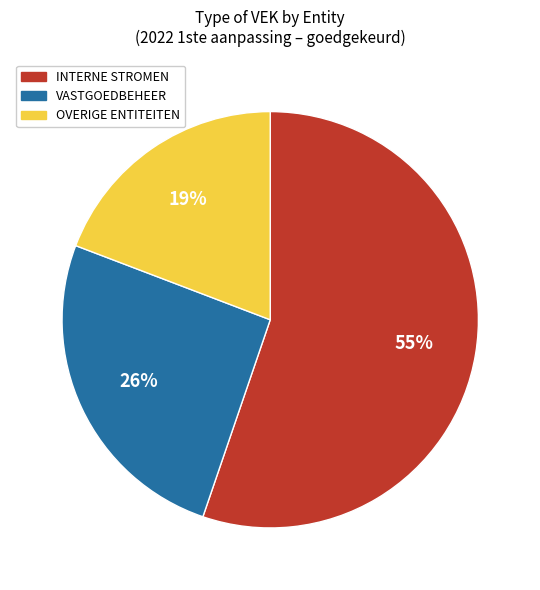

Is there a majority slice in this chart?

Yes